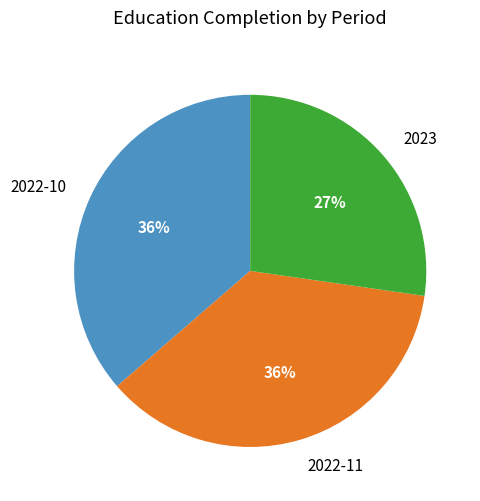

Which category has the smallest portion of the pie?

2023